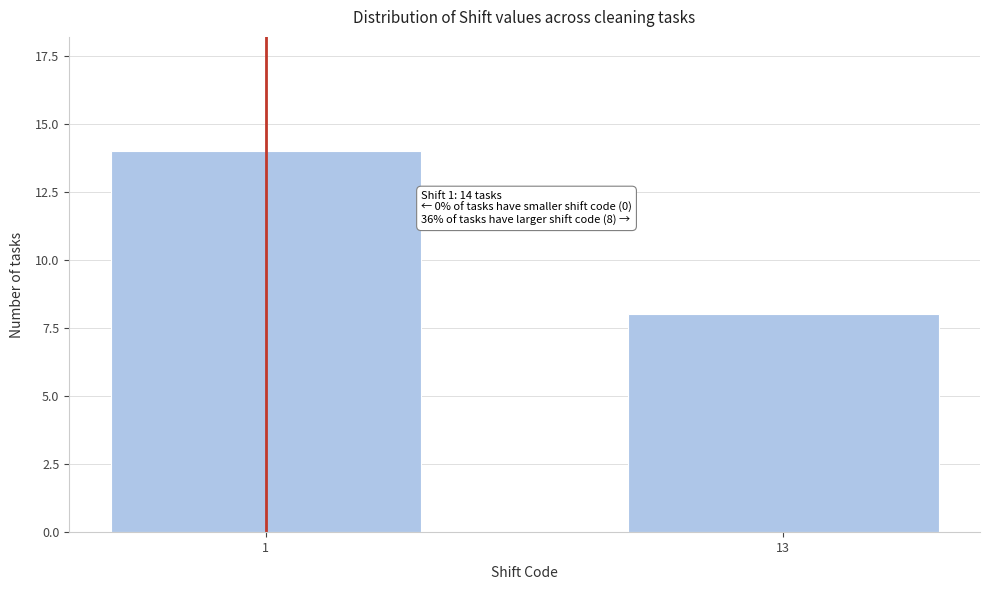

Reading left to right, what are all the values shown in this chart?

14	8